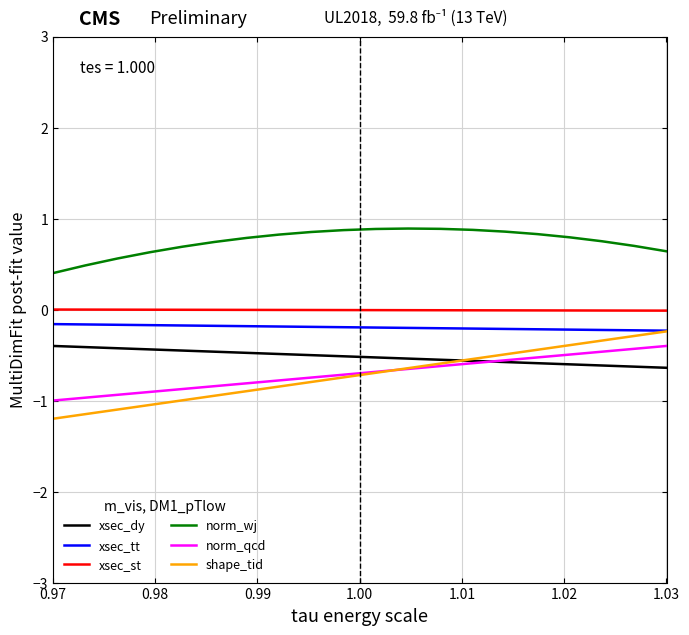

Which series has the largest total across all categories?

norm_wj